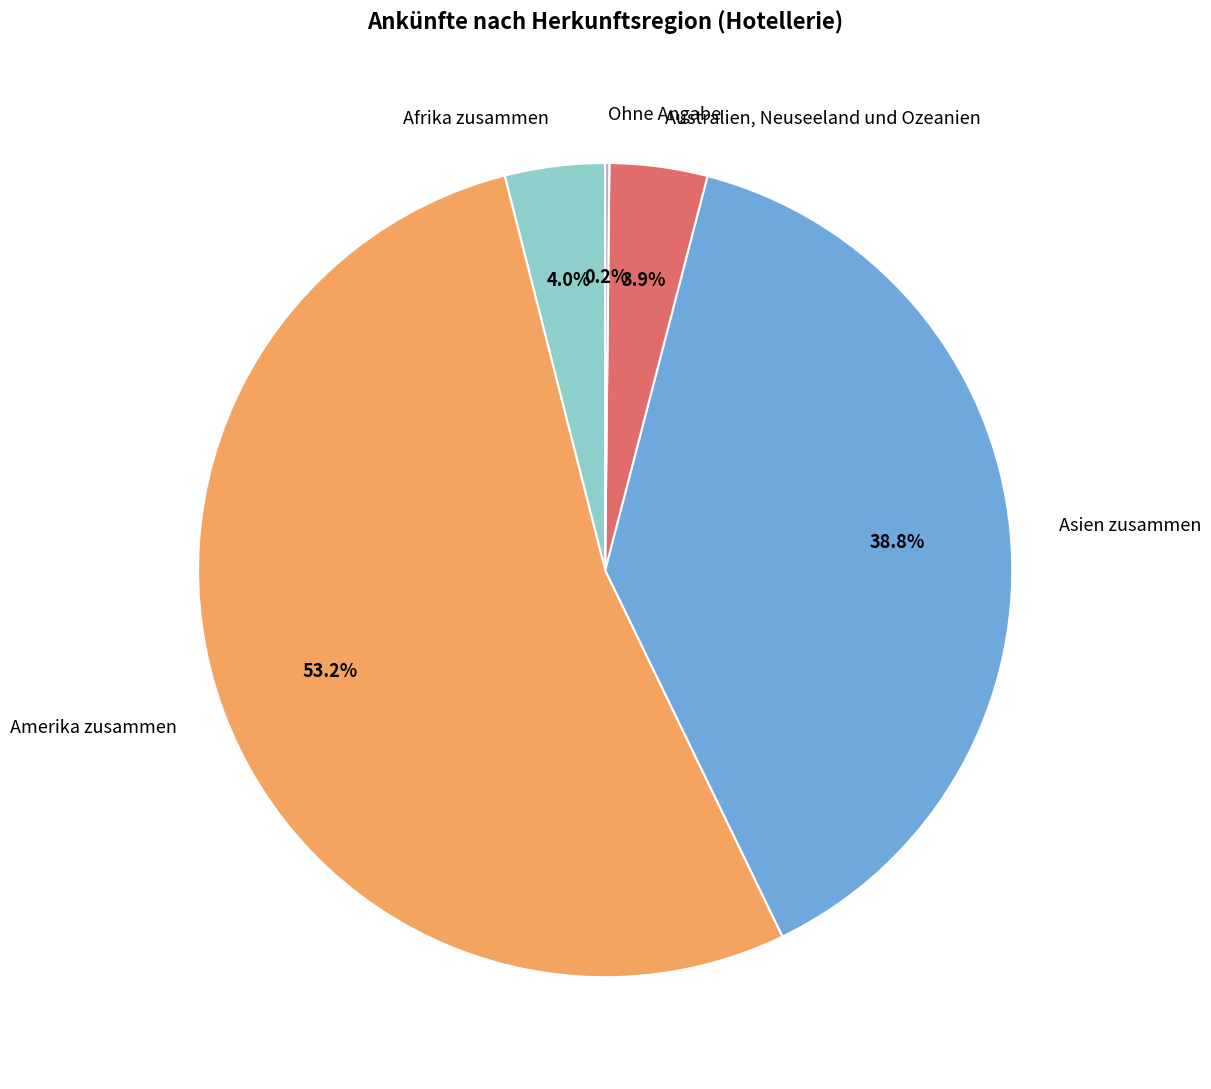

Is Afrika zusammen the majority of the pie?

No